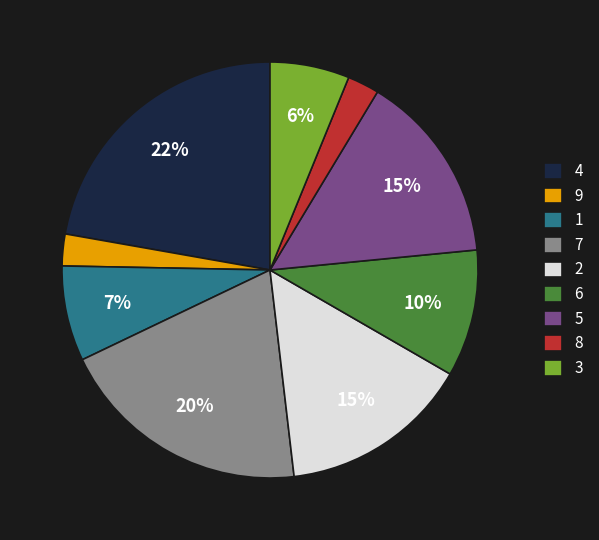

Is it true that 1 is 1% of the pie?

False